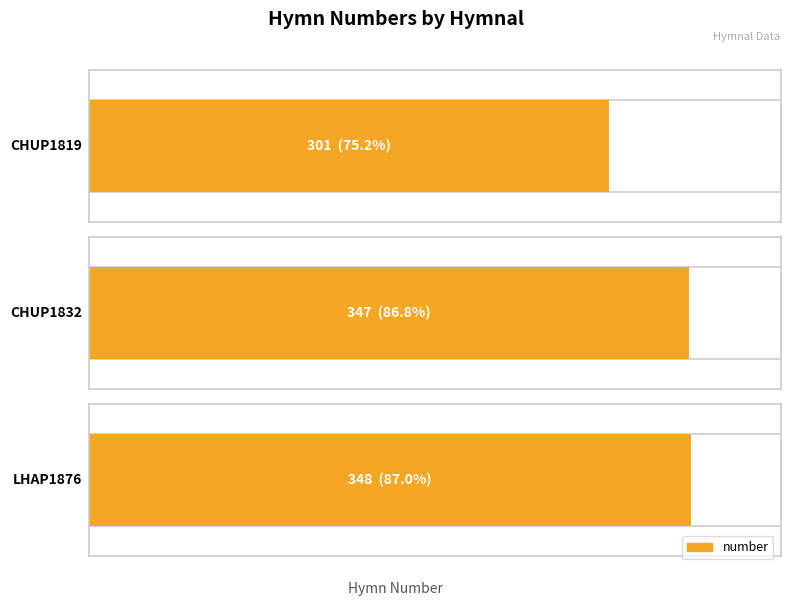

What is the average value?

332